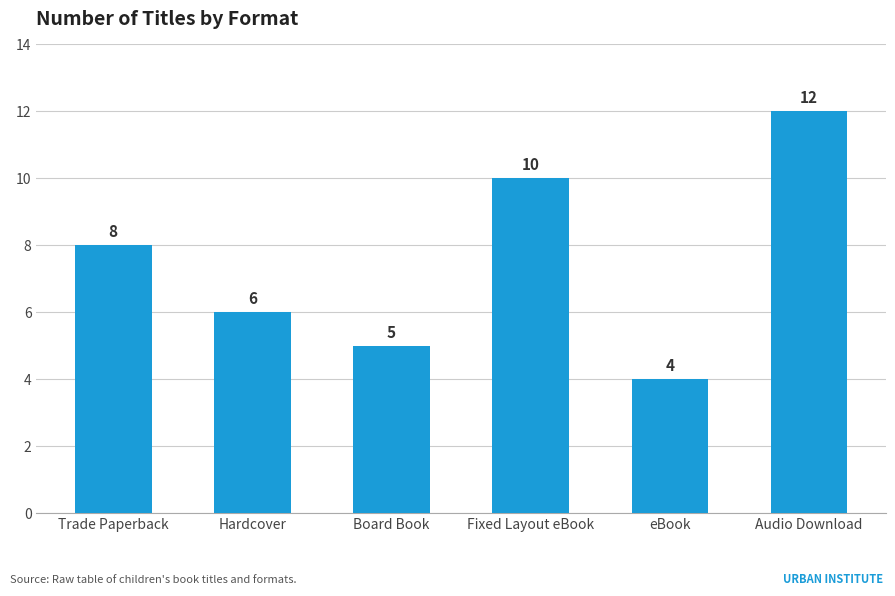

Is it true that the value at Hardcover is 6?

True